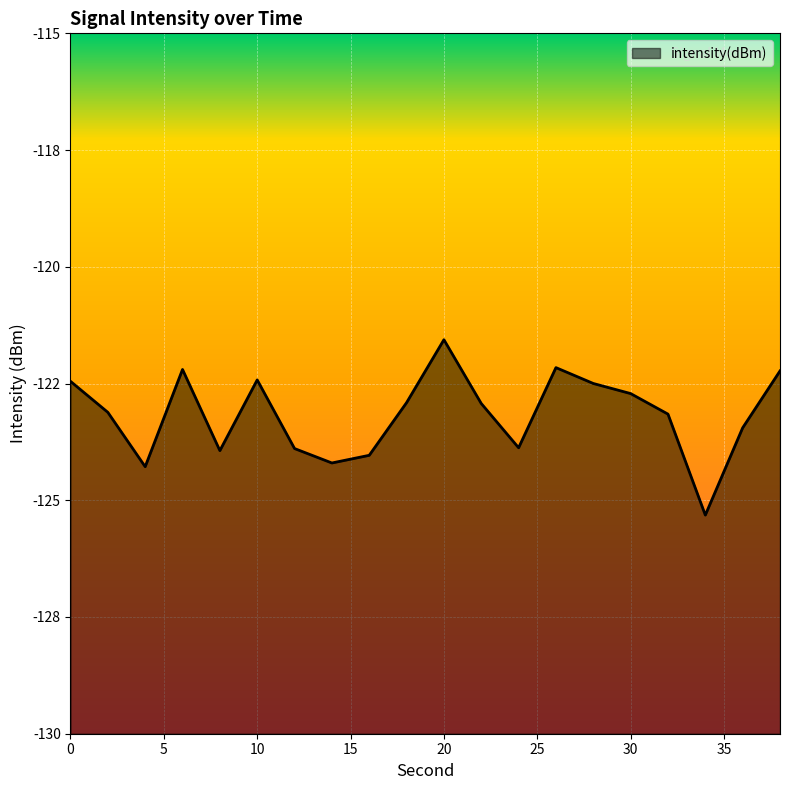

At which label is the value closest to -123?

22